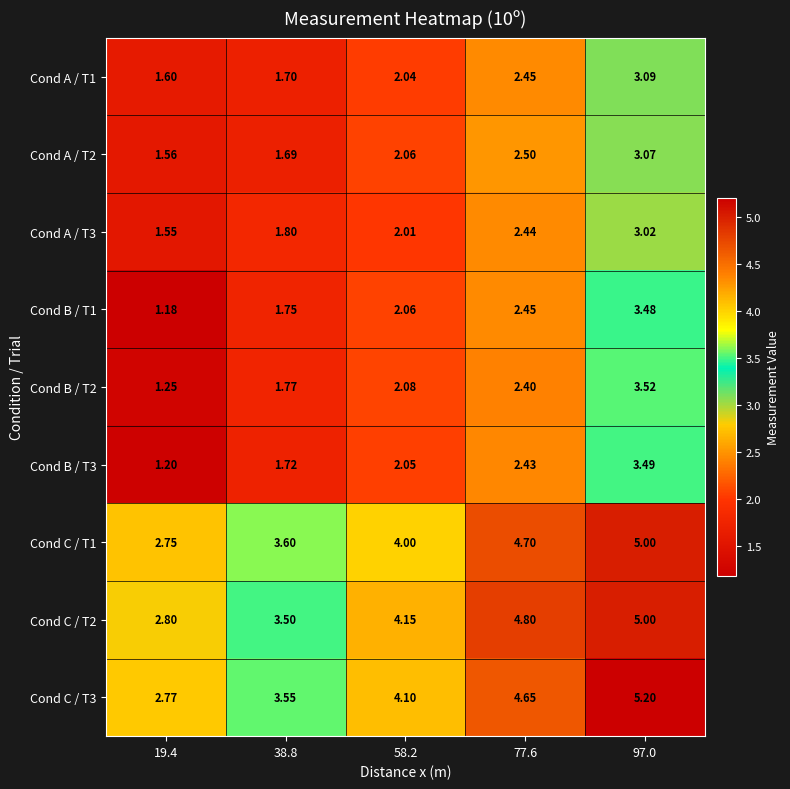

Rank the series at 58.2 from lowest to highest value.

Cond A / T3, Cond A / T1, Cond B / T3, Cond A / T2, Cond B / T1, Cond B / T2, Cond C / T1, Cond C / T3, Cond C / T2